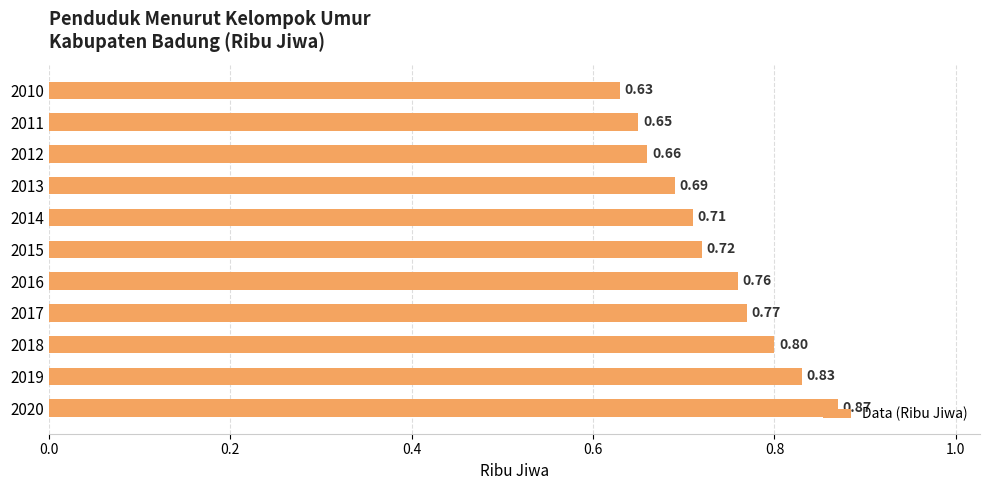

What is the sum of all values?

8.1